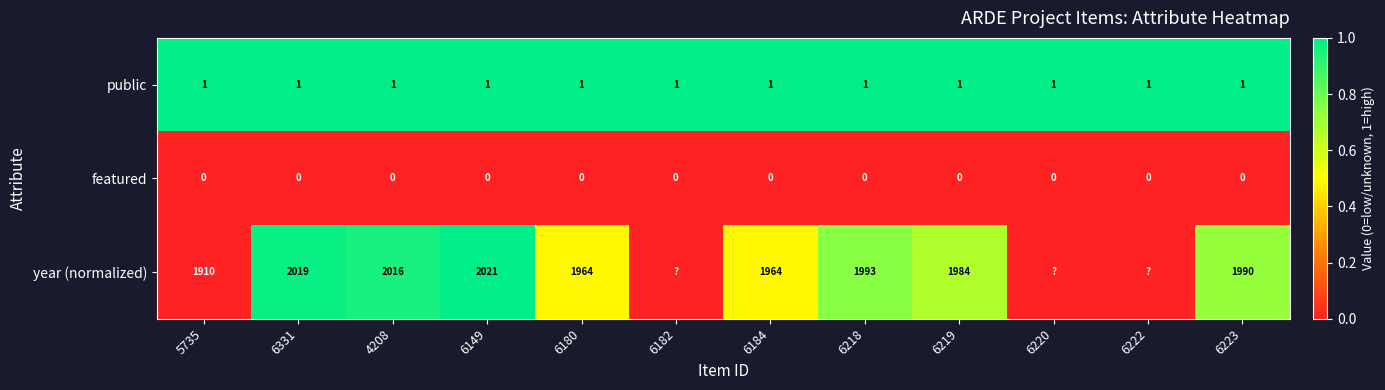

True or false: public has a value of 0 at 6223.

False